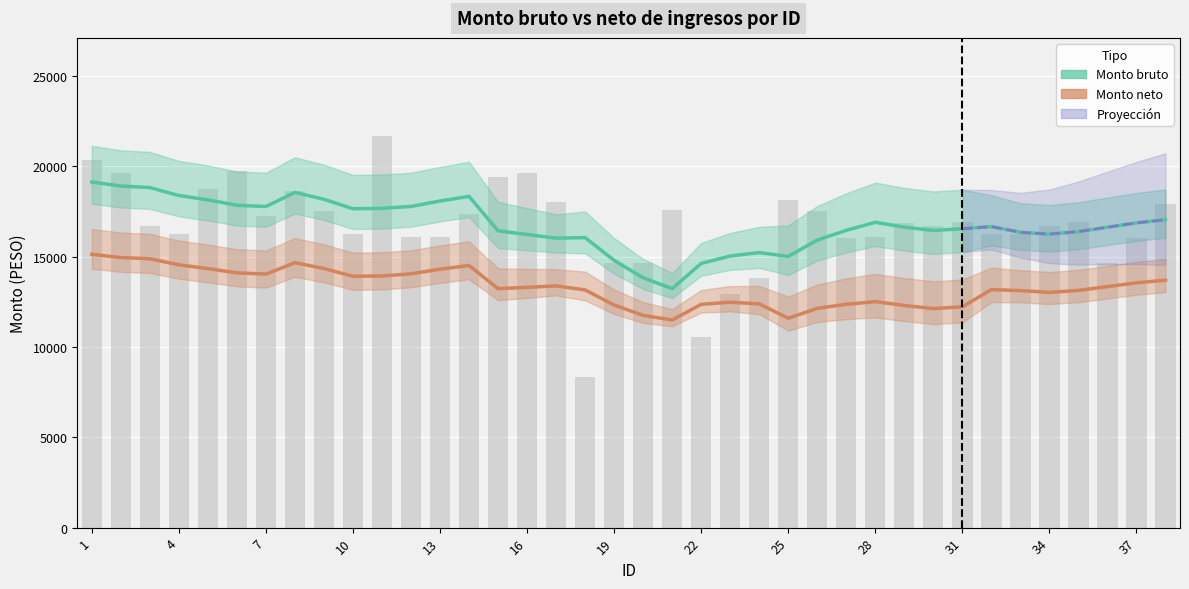

Is it true that the value at 7 is 17255.5?

True